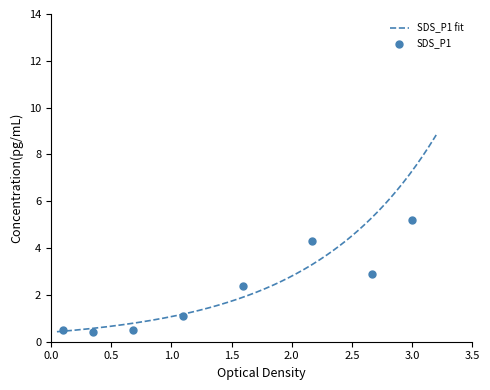

Which series has the largest total across all categories?

SDS_P1